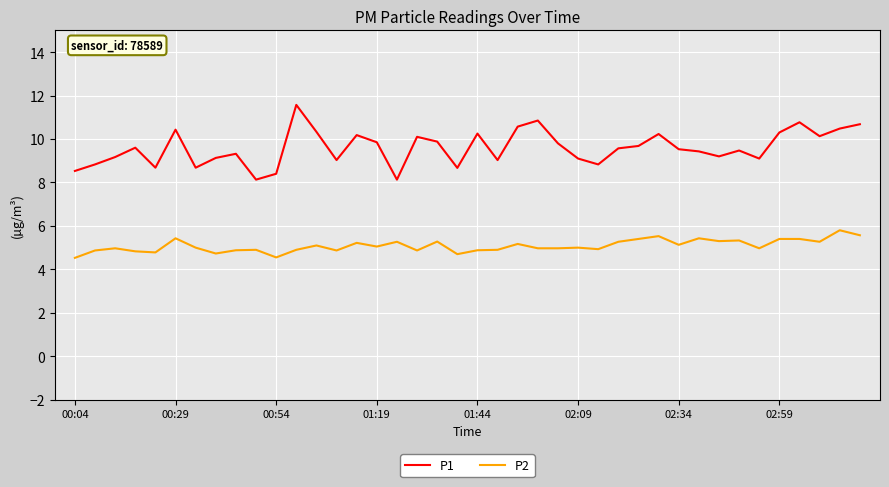

Which series has the widest spread of values?

P1